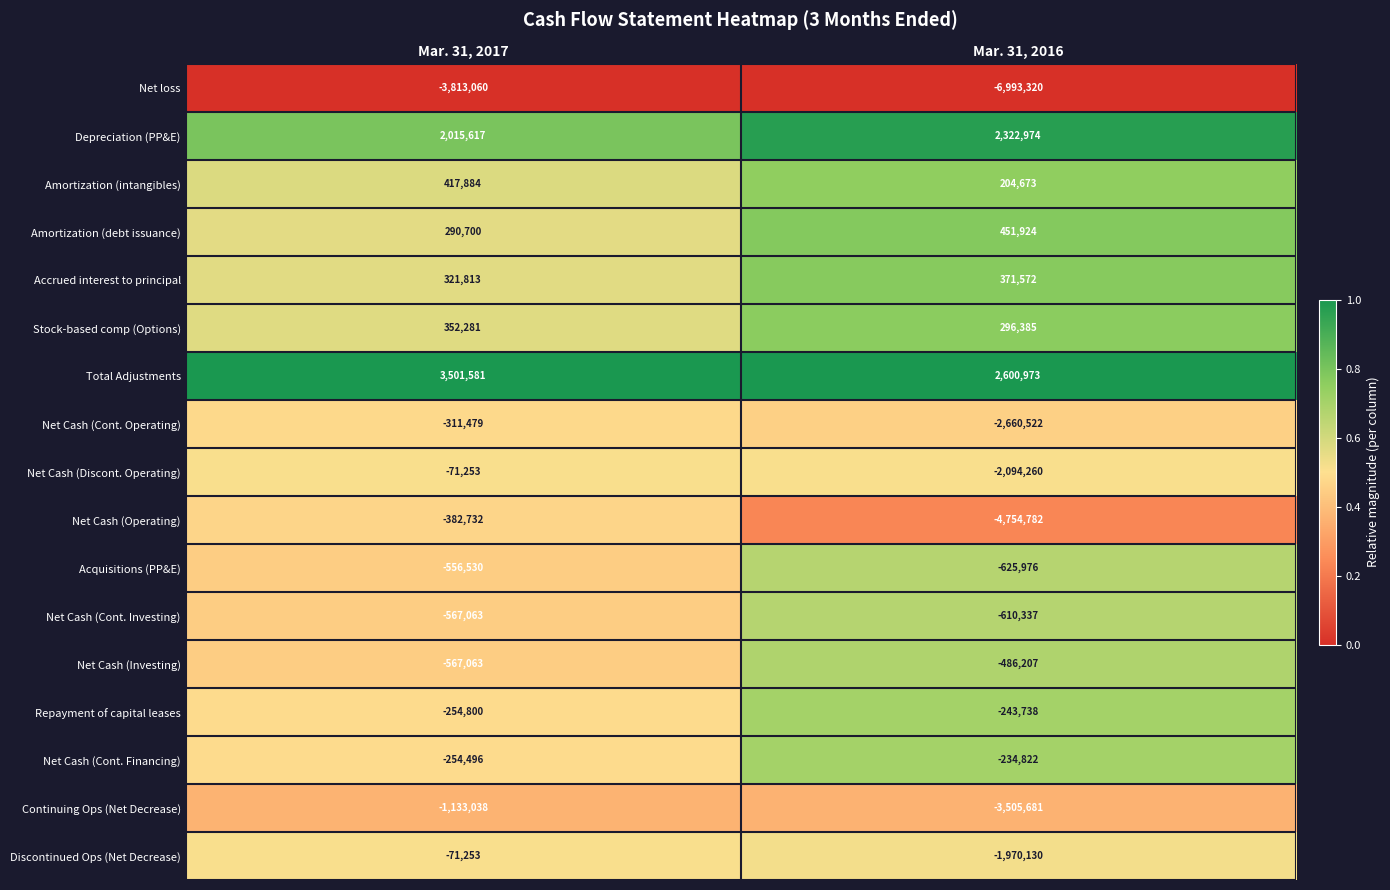

Is it true that Net Cash (Cont. Operating) equals -2660522 at Mar. 31, 2016?

True